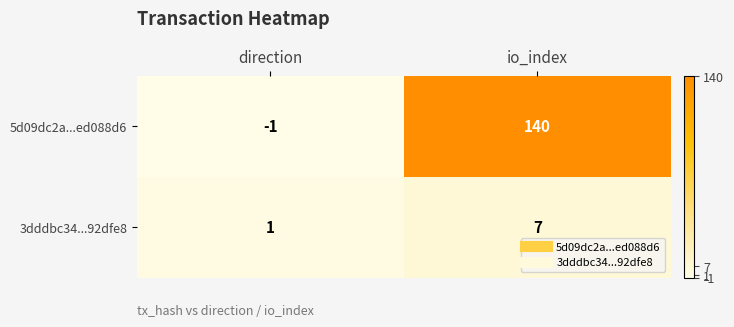

What is the maximum value shown in the chart?

140